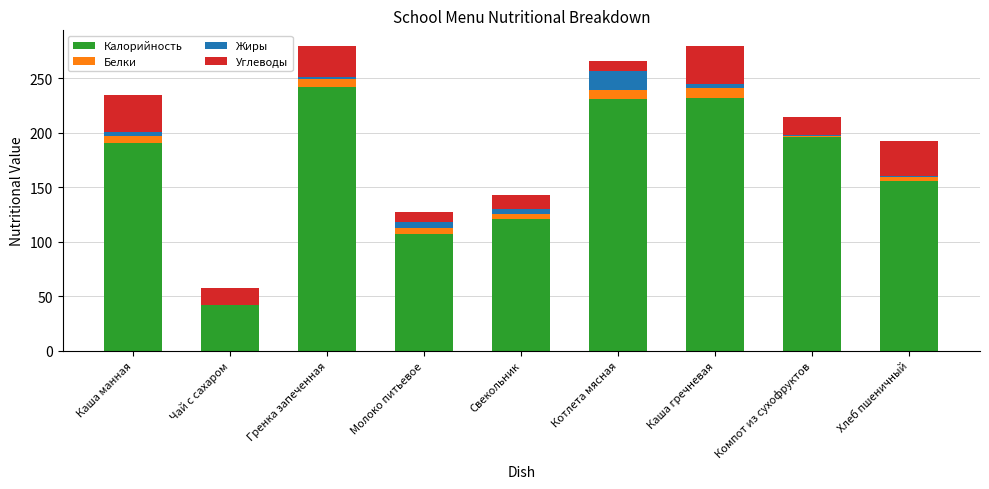

How many values in the Калорийность series exceed 191?

5